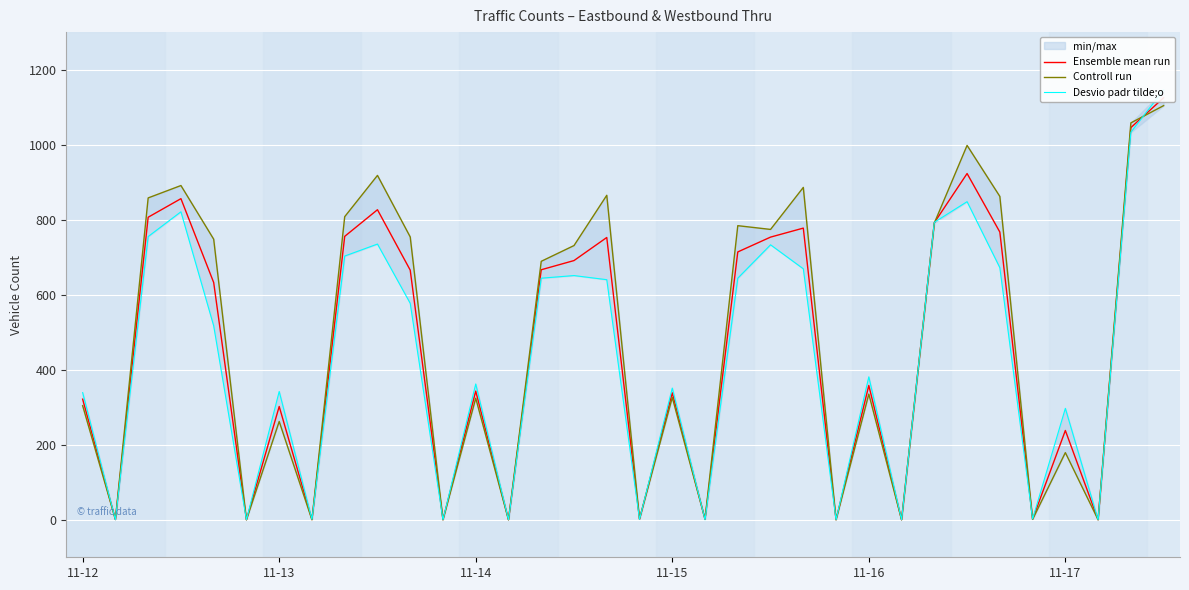

At which label is Desvio padr tilde;o closest to 573?

10